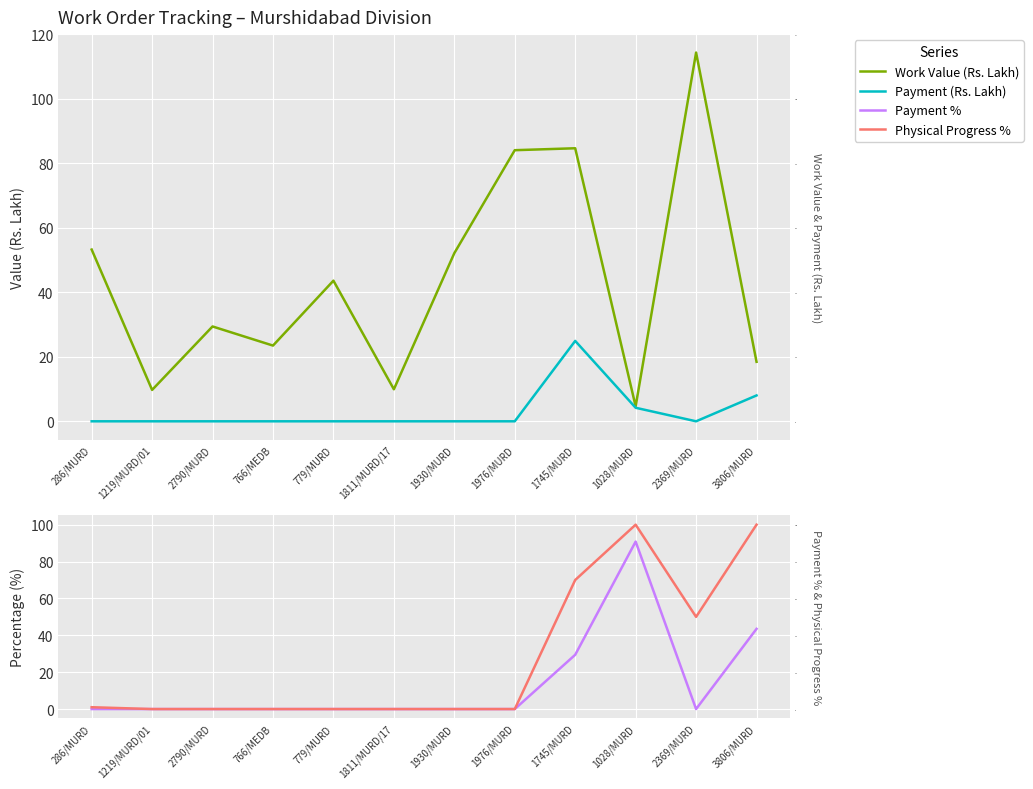

What is the value of the Work Value (Rs. Lakh) point at the 12th from the left?

18.4